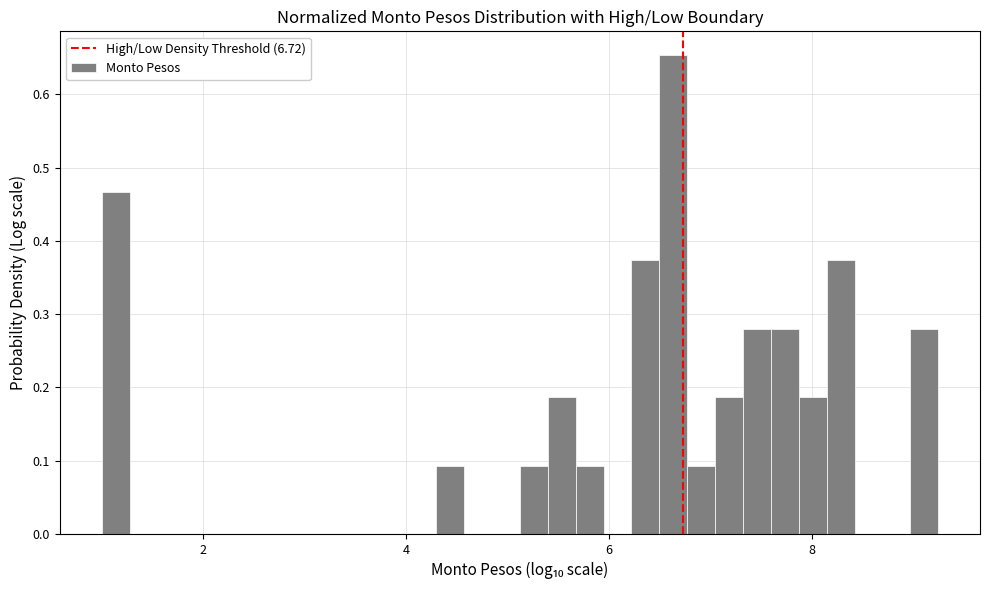

Read against the x-axis, roughly where is the centre of the tallest bar?

6.6